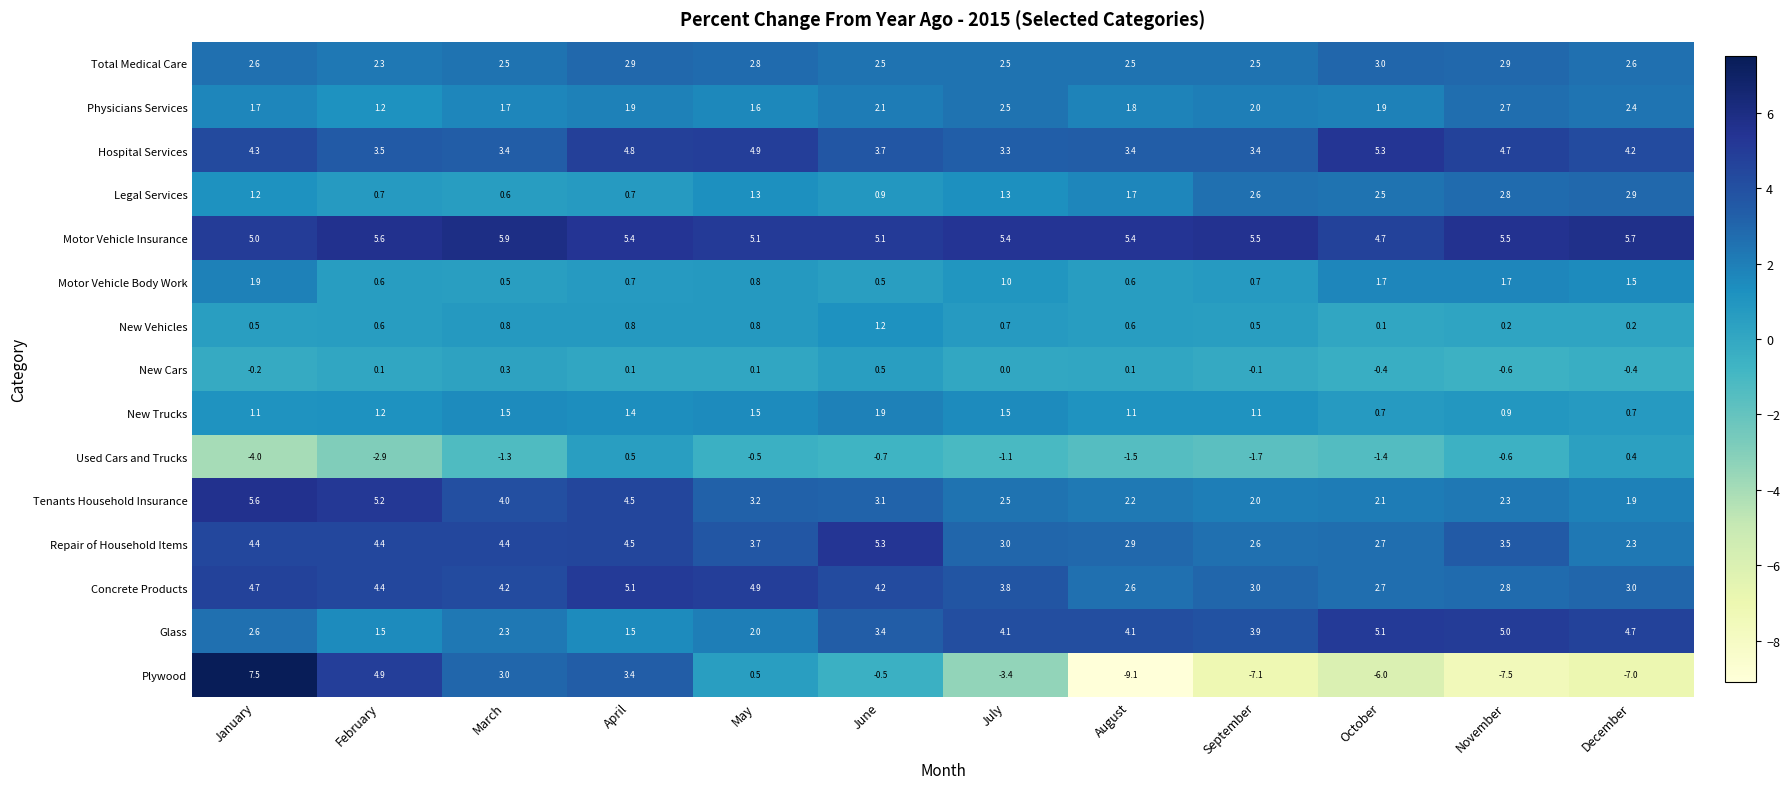

What is the approximate value of New Trucks at December?

0.7